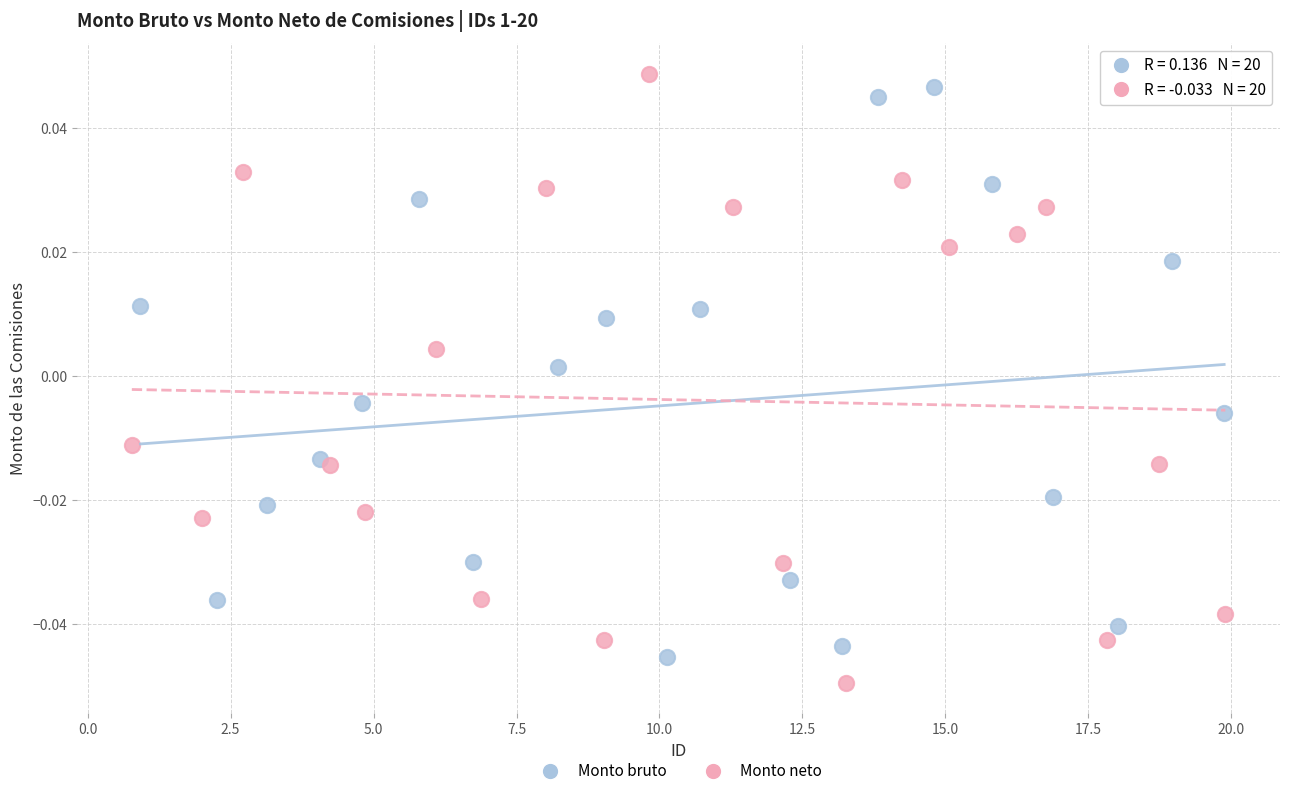

What are all the series names shown in the legend?

Monto bruto, Monto neto